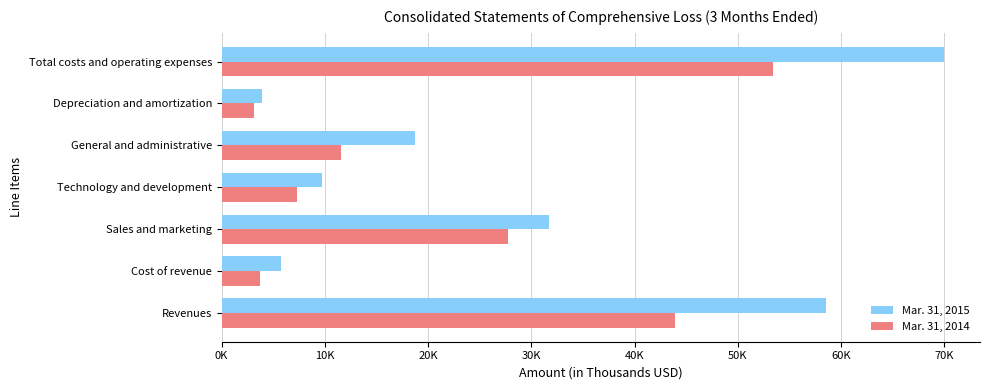

What are all the series names shown in the legend?

Mar. 31, 2015, Mar. 31, 2014